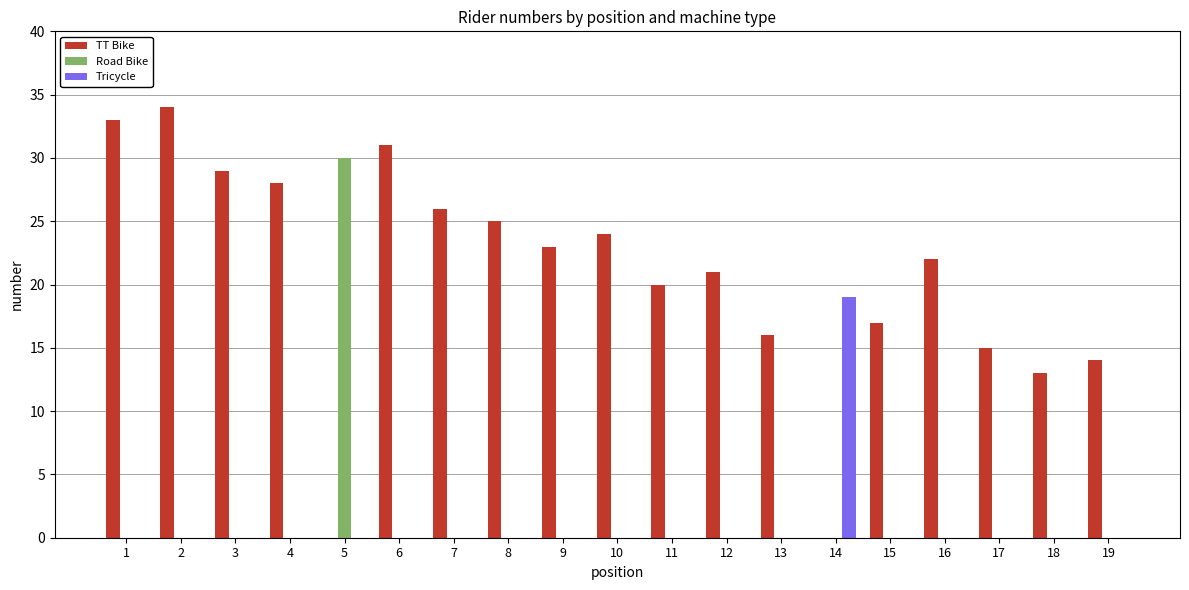

Which series changed the most between 11 and 18?

TT Bike